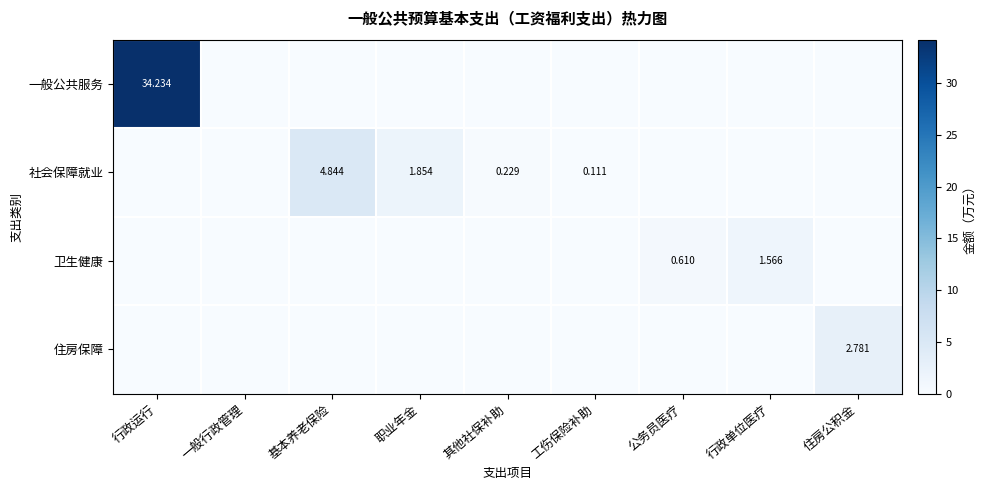

List the labels in order of 社会保障就业 value, largest first.

基本养老保险, 职业年金, 其他社保补助, 工伤保险补助, 行政运行, 一般行政管理, 公务员医疗, 行政单位医疗, 住房公积金